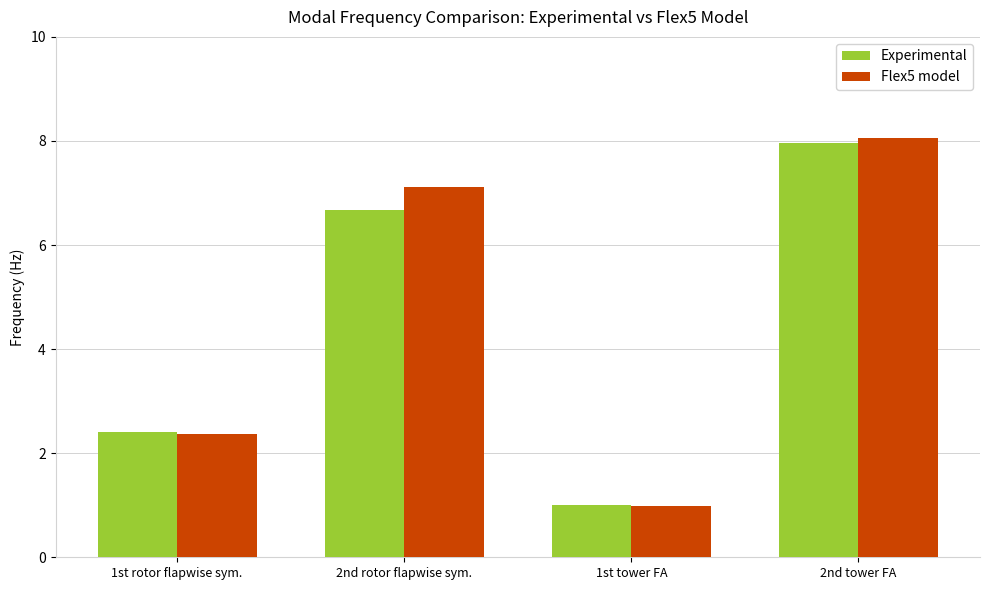

At 2nd rotor flapwise sym., list the series in order from smallest to largest.

Experimental, Flex5 model